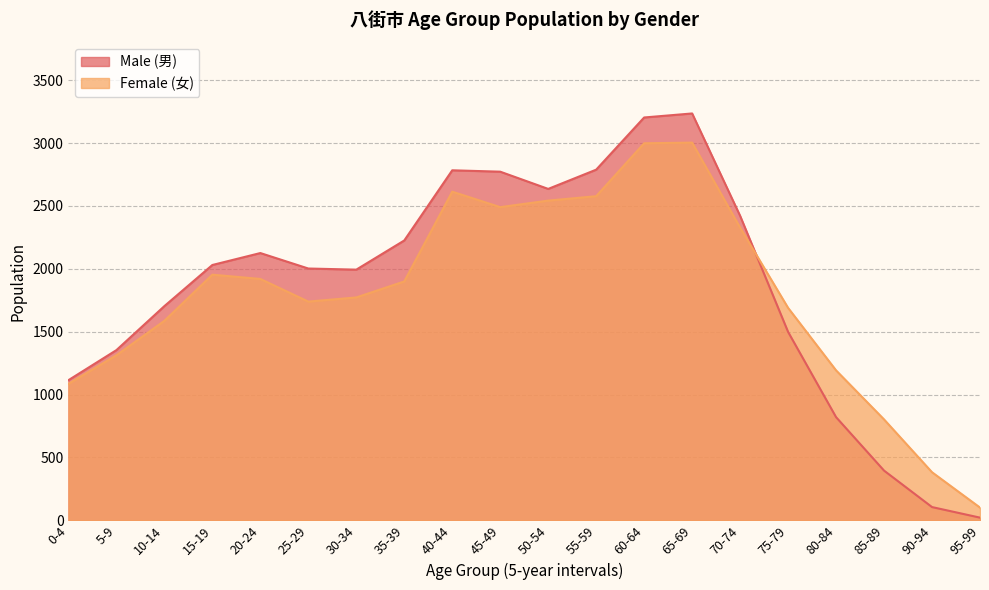

The Female (女) series shows 3582 at 50-54. True or false?

False